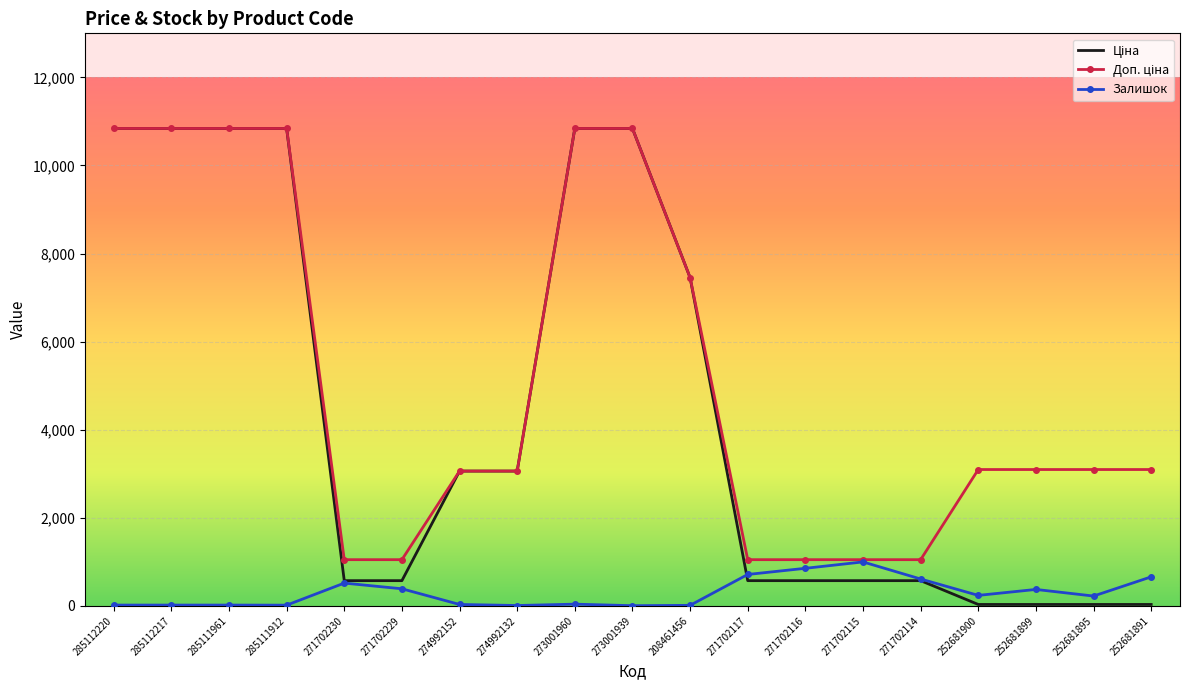

What is the maximum value for Залишок?

997.0